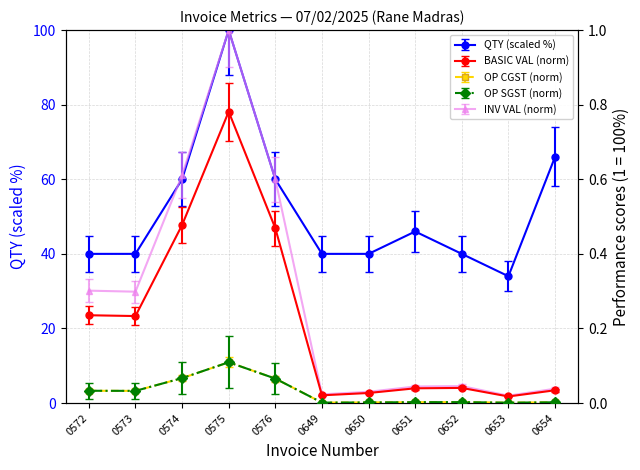

Which category has the highest value across all series?

0575